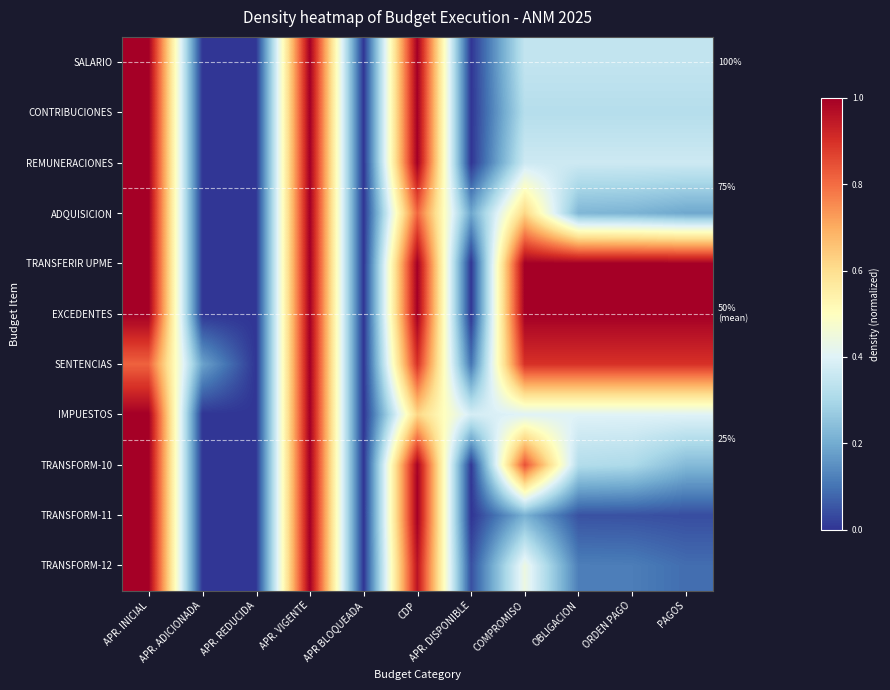

True or false: ADQUISICION has a value of 0.2 at PAGOS.

True